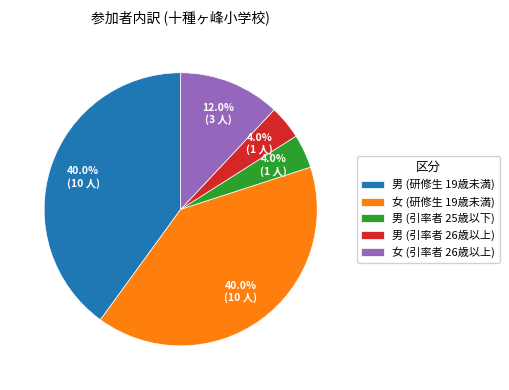

To the nearest percent, what percentage of the pie is 女 (研修生 19歳未満)?

40%